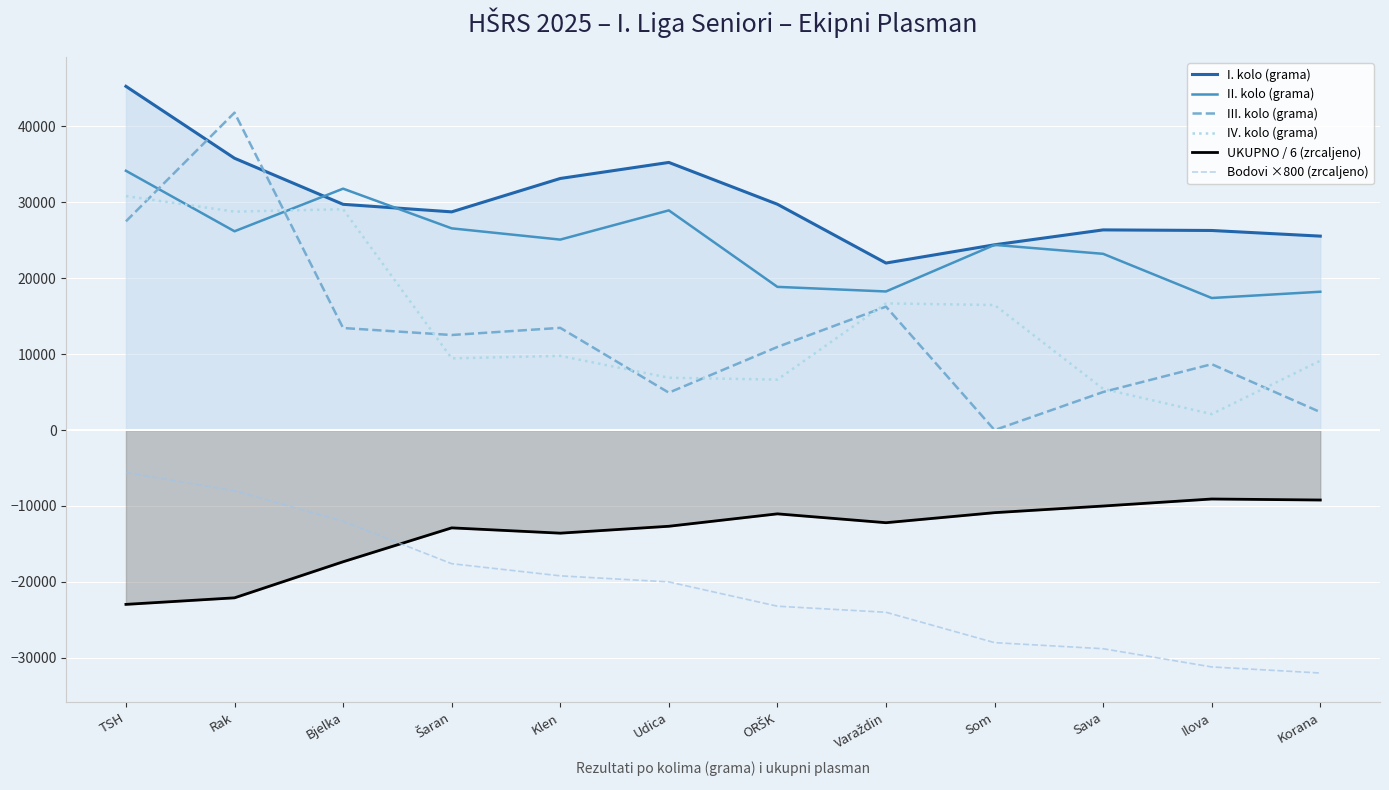

Which series has the largest range (max minus min)?

III. kolo (grama)